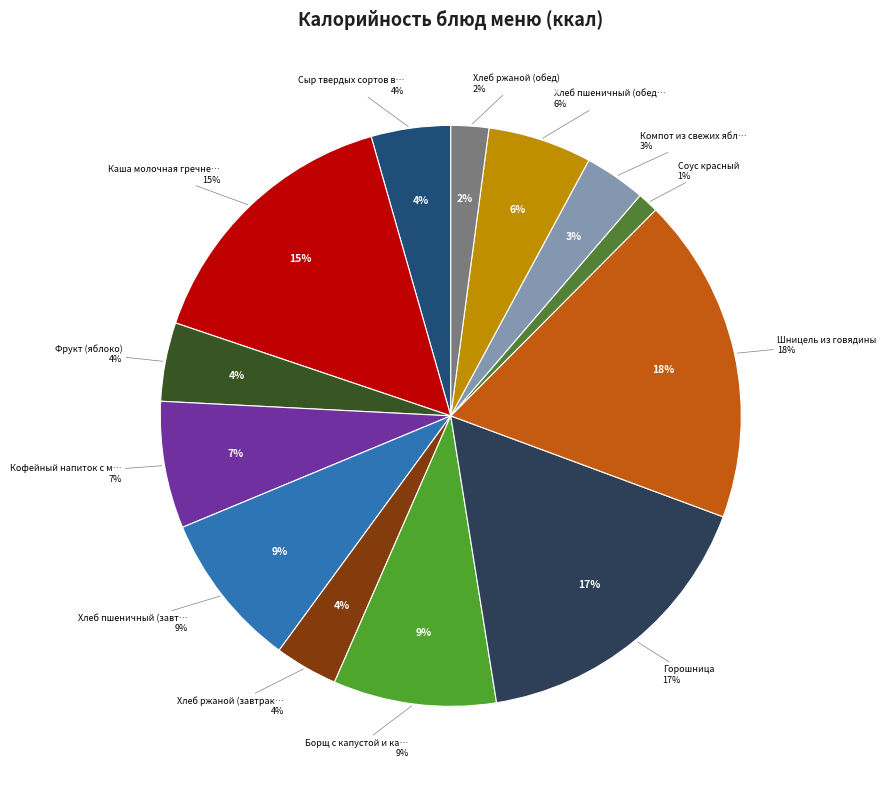

To the nearest percent, what is the average slice percentage?

8%